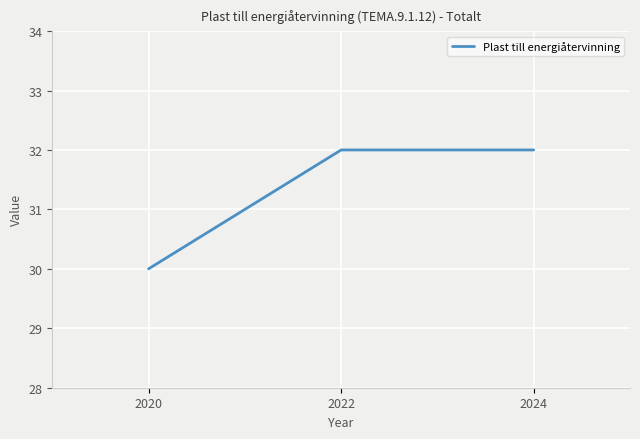

How many distinct data groups are displayed?

1